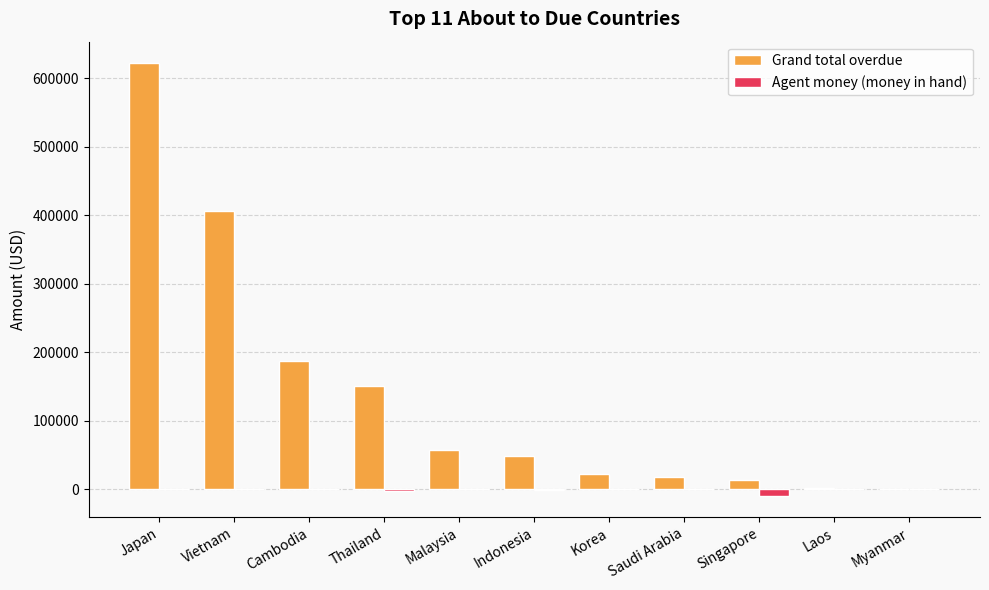

Which series changed the most between Japan and Indonesia?

Grand total overdue